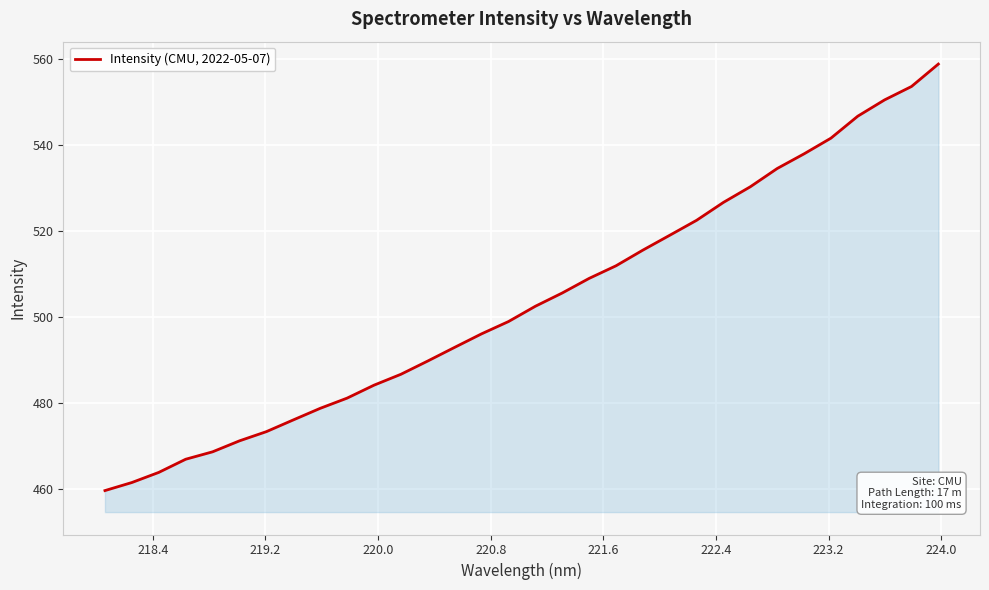

How many values are below 502?

16